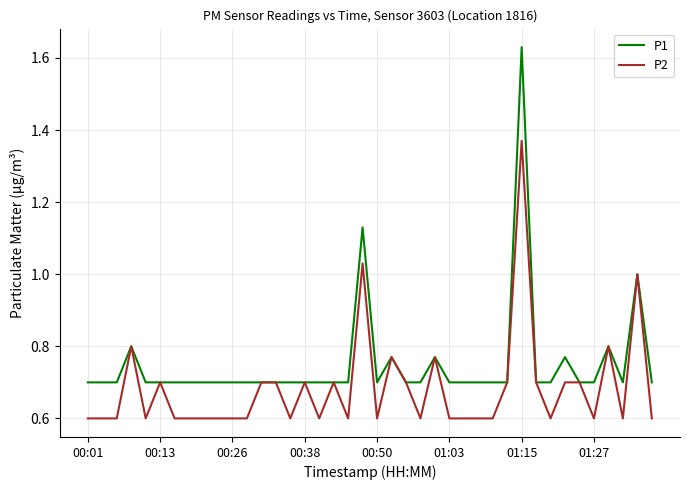

Which series has the widest spread of values?

P1